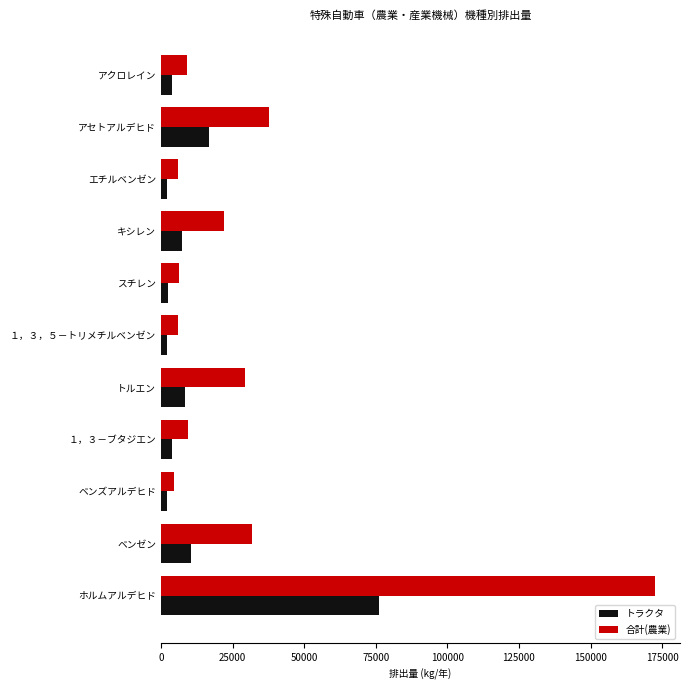

True or false: トラクタ has a value of 8508.5 at トルエン.

True